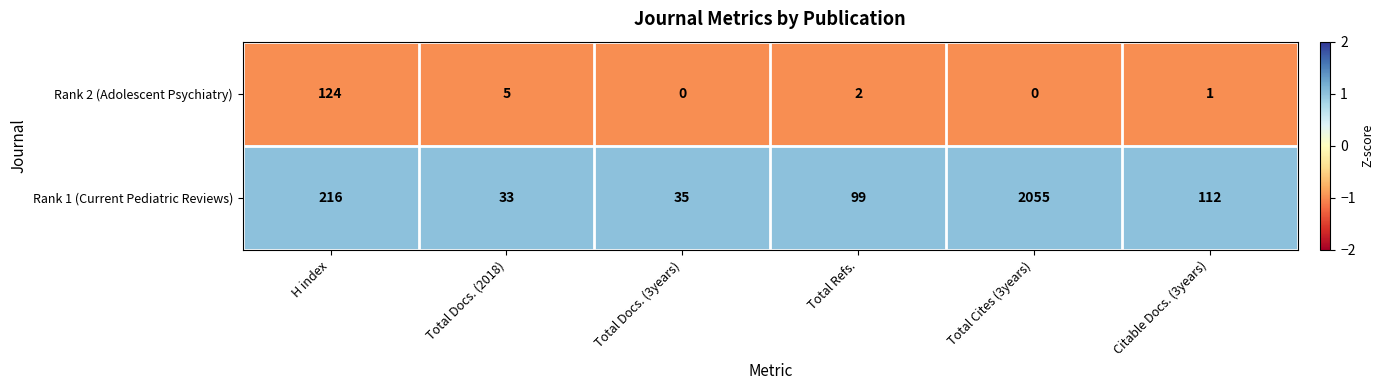

At which category does the chart reach its peak across all series?

Total Cites (3years)